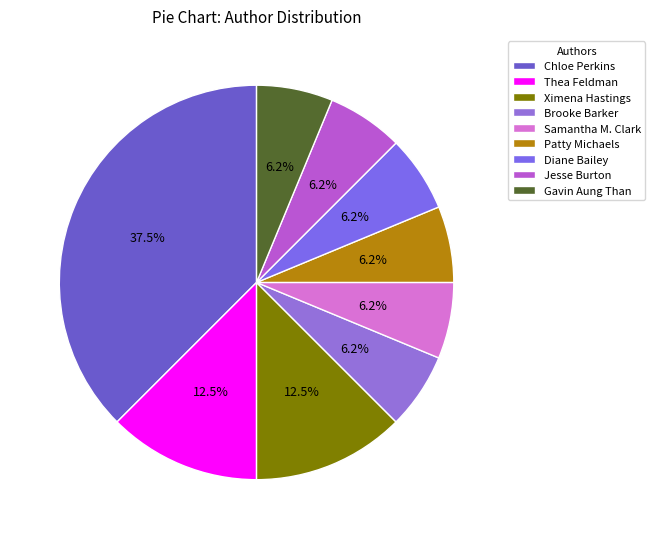

What percentage is the Diane Bailey slice, to the nearest percent?

6%